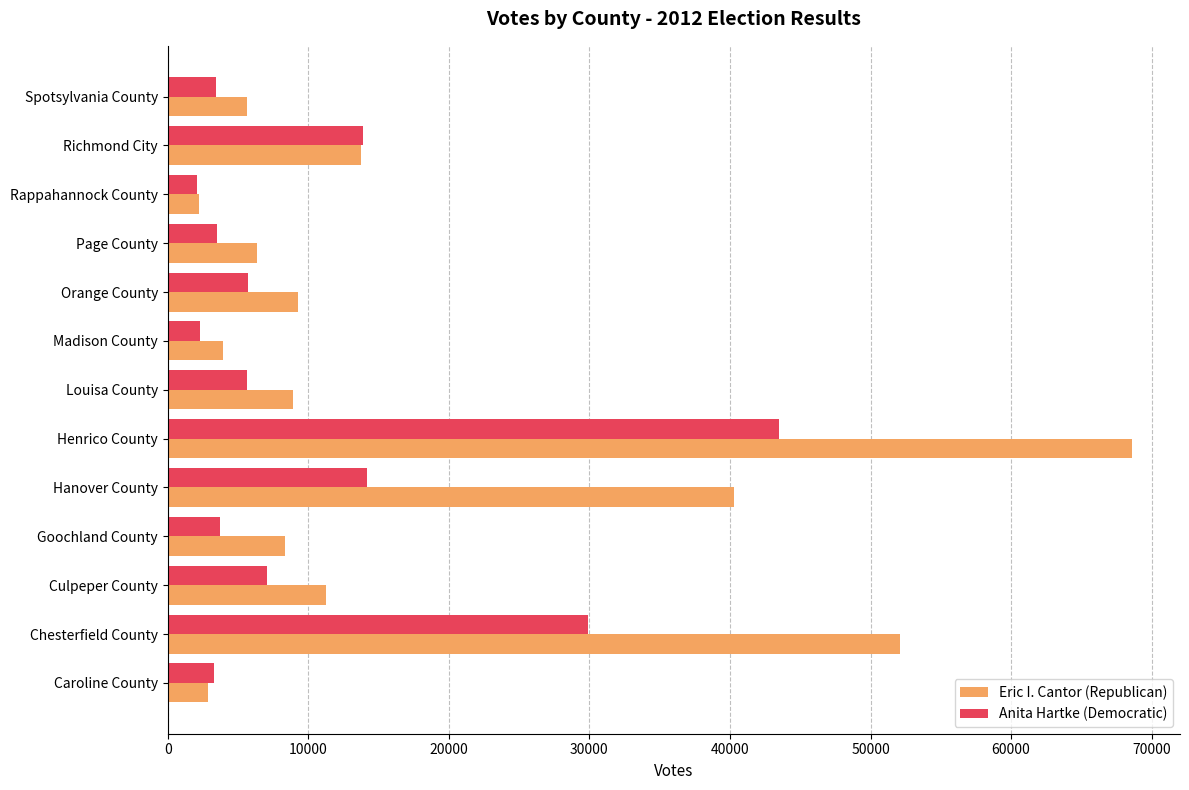

Rank the series by their average value, from highest to lowest.

Eric I. Cantor (Republican), Anita Hartke (Democratic)